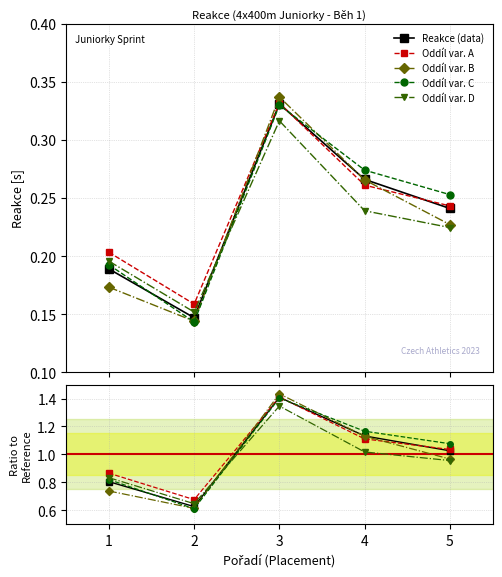

The Oddíl var. B series shows 0.1 at 2. True or false?

True